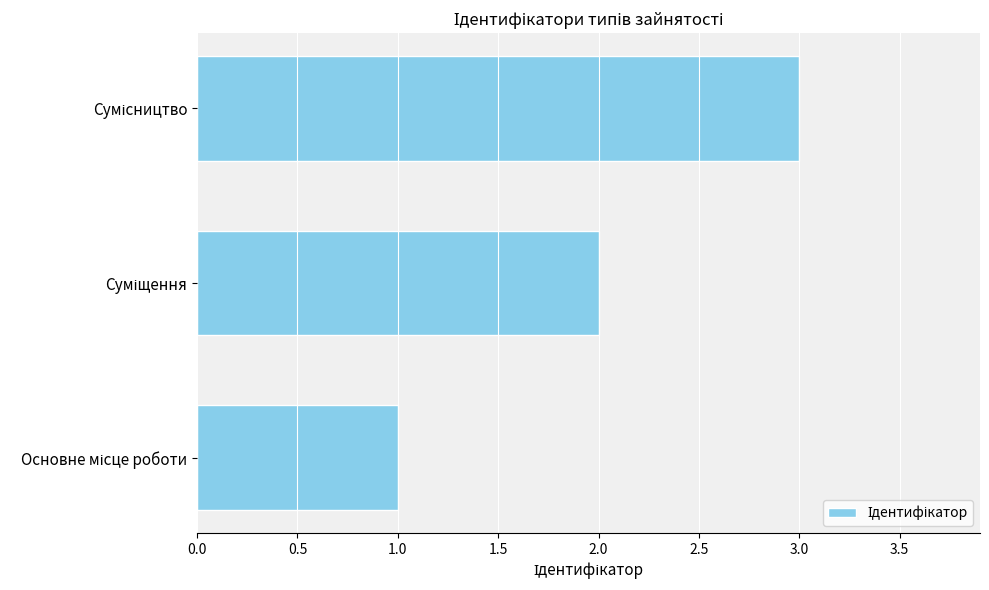

What is the greatest value displayed?

3